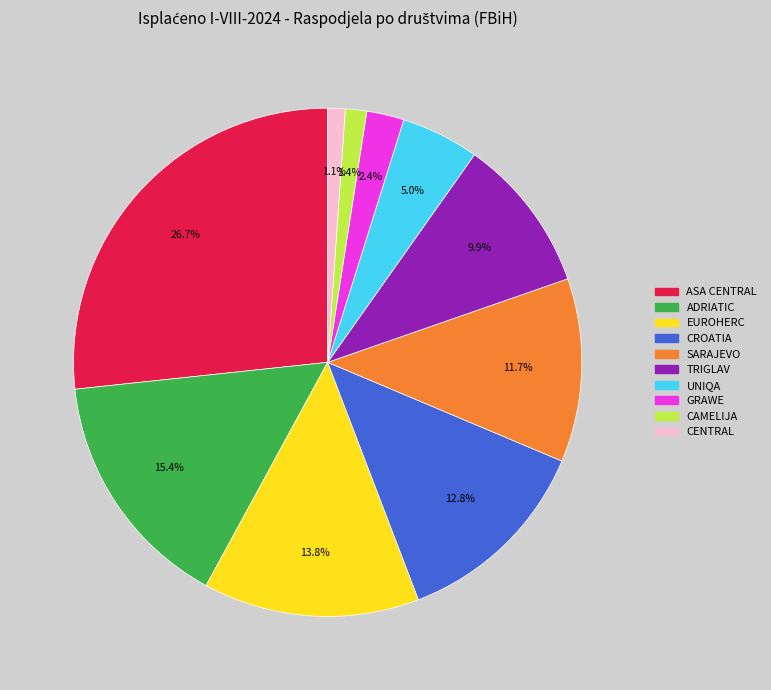

Between CAMELIJA and GRAWE, which is larger?

GRAWE